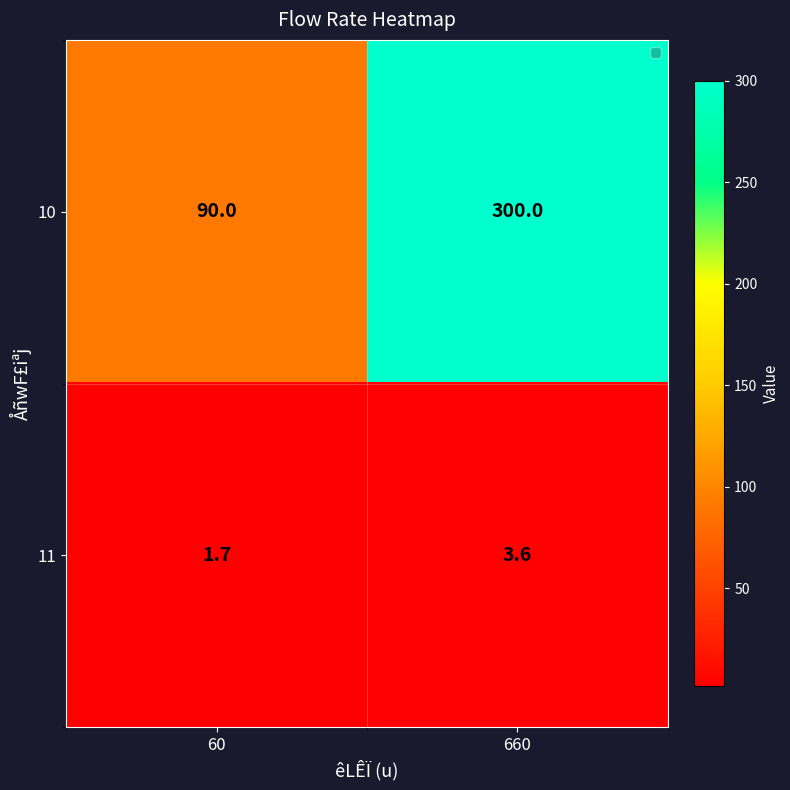

Where does the 11 series first go above 3?

660